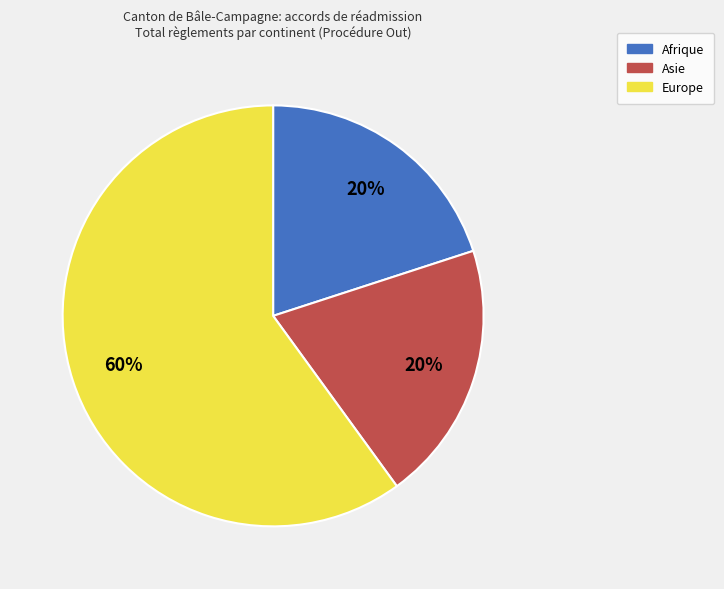

Does Afrique account for over 50% of the chart?

No